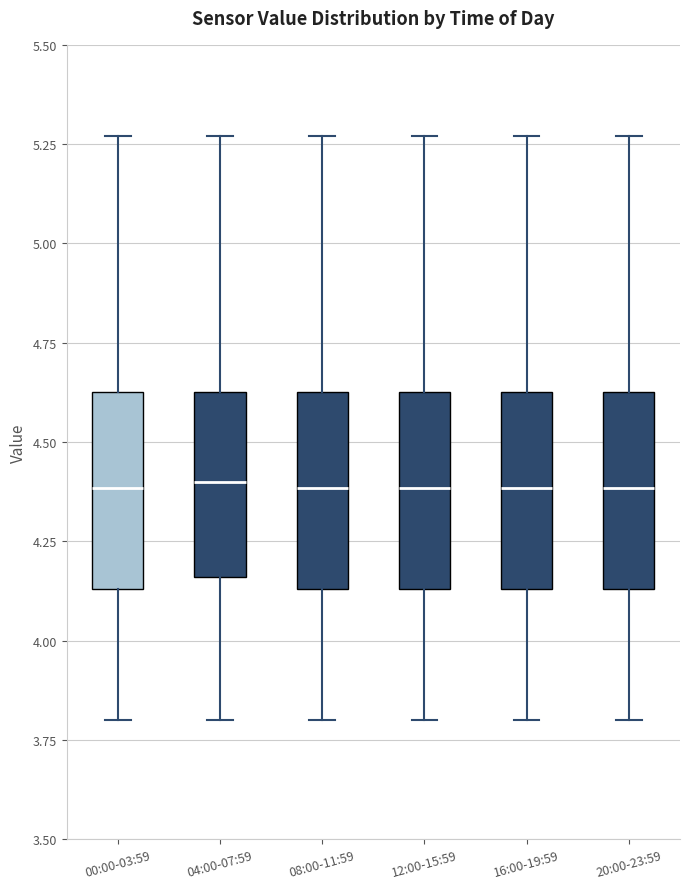

Reading left to right, read every box against the y-axis: the position of its median line, the range the box covers, and the ends of its whiskers. The values are not printed on the chart, so give them approximately, as read against the axis.

00:00-03:59: median 4.40, box 4.15 to 4.65, whiskers 3.80 to 5.25
04:00-07:59: median 4.40, box 4.15 to 4.65, whiskers 3.80 to 5.25
08:00-11:59: median 4.40, box 4.15 to 4.65, whiskers 3.80 to 5.25
12:00-15:59: median 4.40, box 4.15 to 4.65, whiskers 3.80 to 5.25
16:00-19:59: median 4.40, box 4.15 to 4.65, whiskers 3.80 to 5.25
20:00-23:59: median 4.40, box 4.15 to 4.65, whiskers 3.80 to 5.25